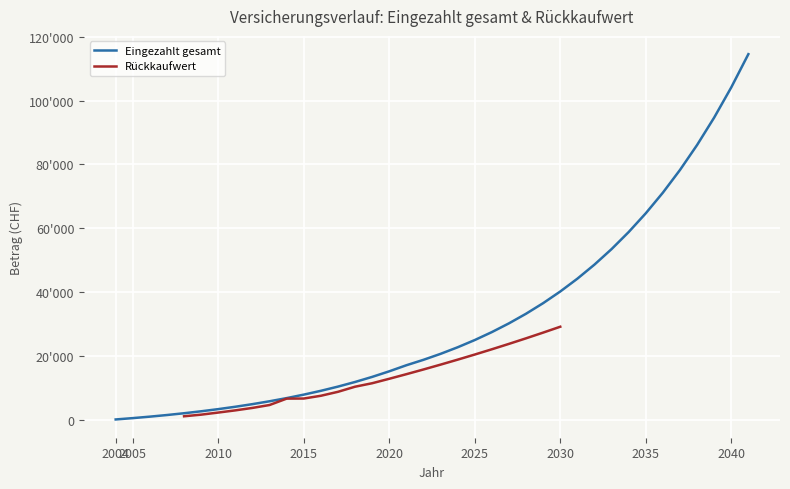

Is it true that Eingezahlt gesamt equals 71141.2 at 32?

True